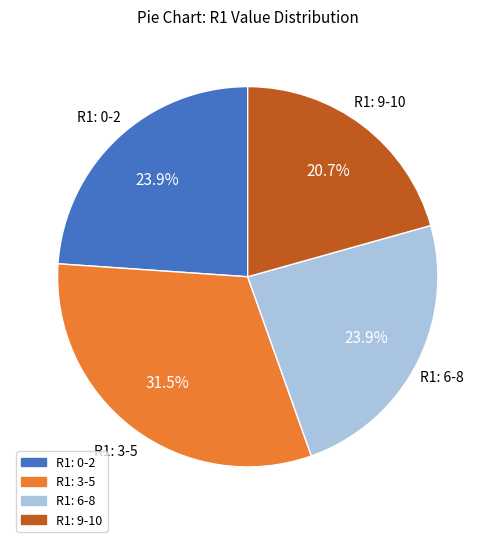

Is there a majority slice in this chart?

No